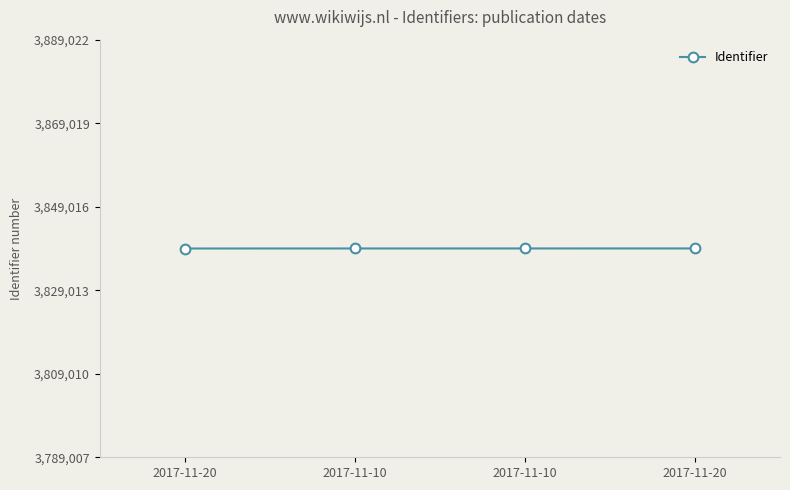

List the labels in order of value, largest first.

2017-11-20, 2017-11-10, 2017-11-10, 2017-11-20